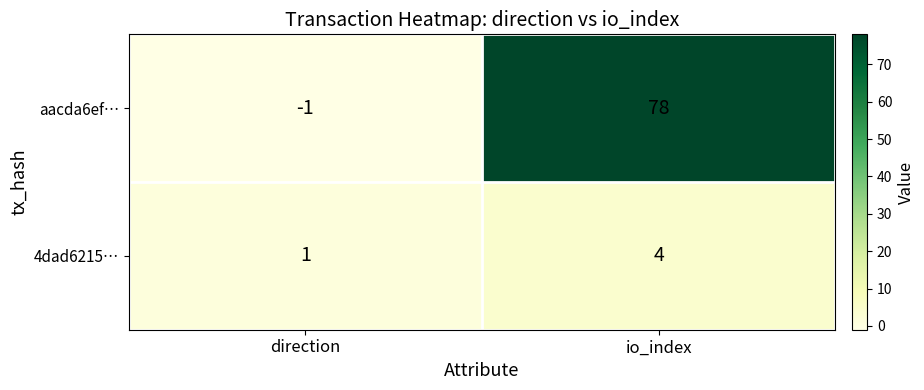

Reading left to right, transcribe all the data shown in this chart.

aacda6ef…: direction=-1	io_index=78
4dad6215…: direction=1	io_index=4